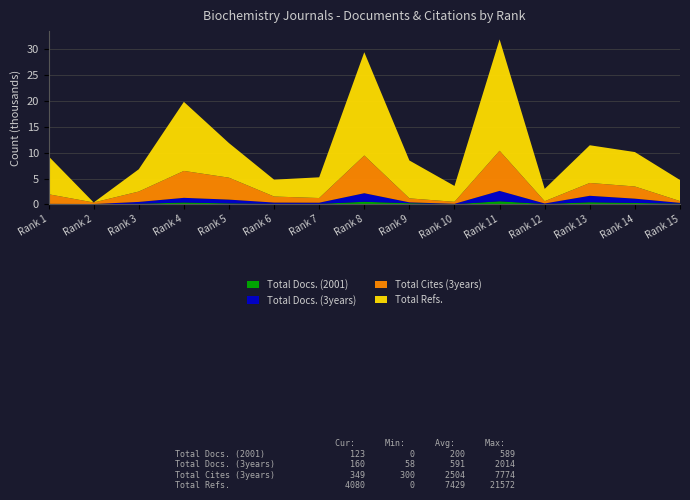

Reading right to left, transcribe all the data shown in this chart.

Total Docs. (2001): 123	264	398	60	589	28	214	496	89	94	180	349	104	0	22
Total Docs. (3years): 160	837	1255	107	2014	74	170	1657	228	248	734	907	363	58	66
Total Cites (3years): 349	2353	2486	437	7774	382	772	7303	903	1170	4247	5215	2010	300	1862
Total Refs.: 4080	6668	7301	2388	21572	3075	7336	19999	4014	3268	6696	13376	4315	0	7351